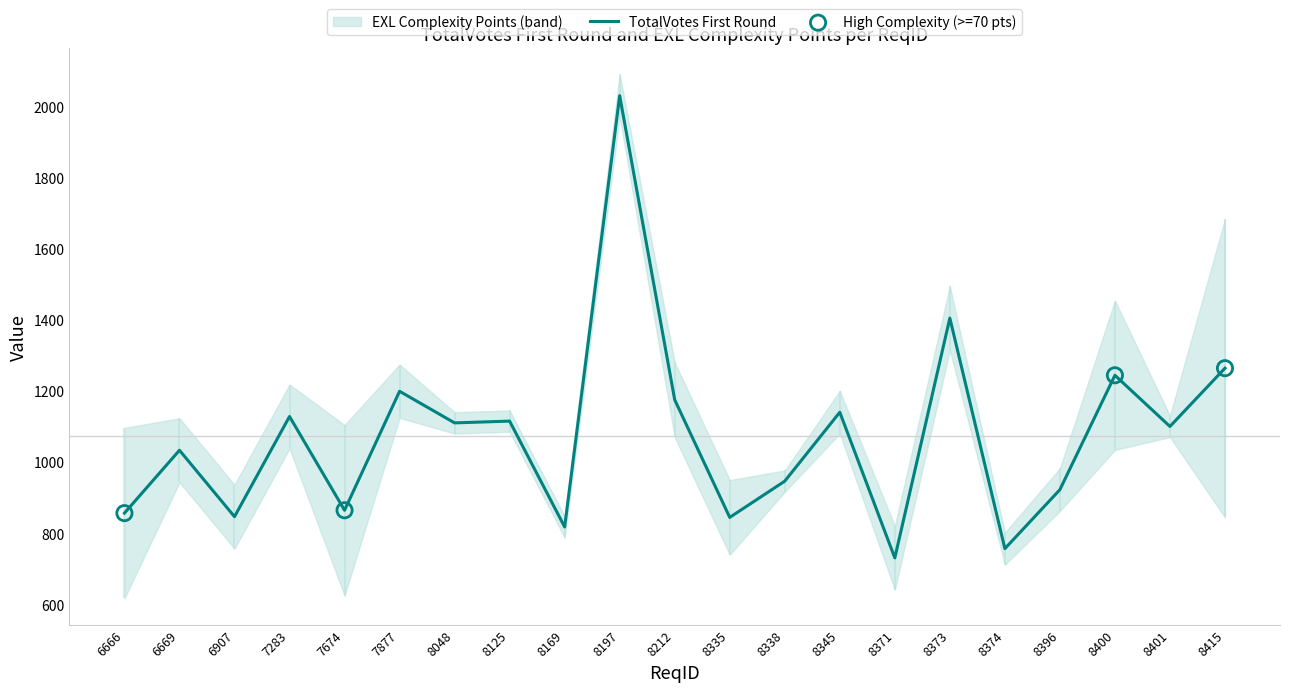

What is the ratio of the value at 8125 to the value at 8371?

1.5